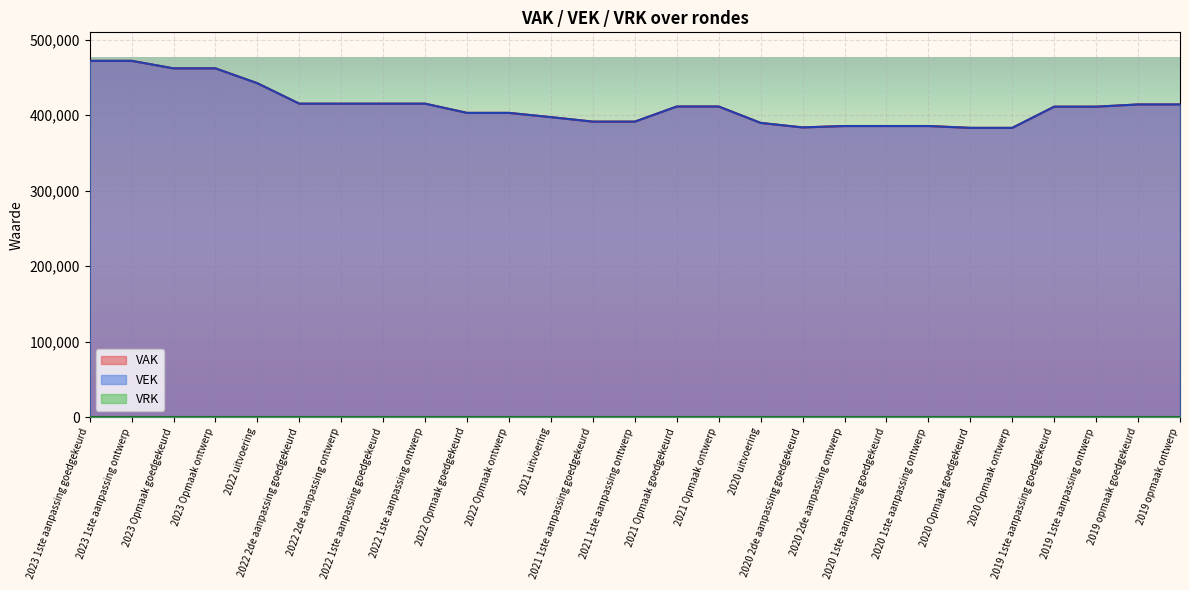

Reading right to left, list all the values displayed in this chart.

VAK: 414210	414210	411235	411235	383191	383191	385639	385639	385639	383789	389752	411457	411457	391450	391450	397382	403026	403026	415219	415219	415219	415219	442295	462000	462000	471950	471950
VEK: 414210	414210	411235	411235	383191	383191	385639	385639	385639	383789	389771	411457	411457	391450	391450	397385	403026	403026	415219	415219	415219	415219	442262	462000	462000	471950	471950